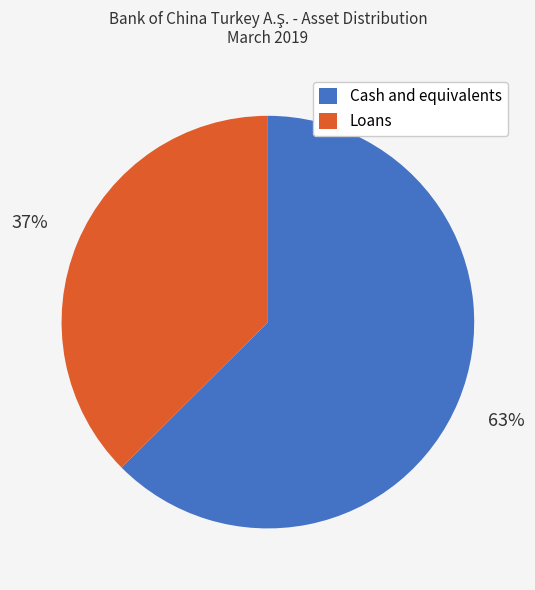

To the nearest percent, what percentage of the pie is Loans?

37%